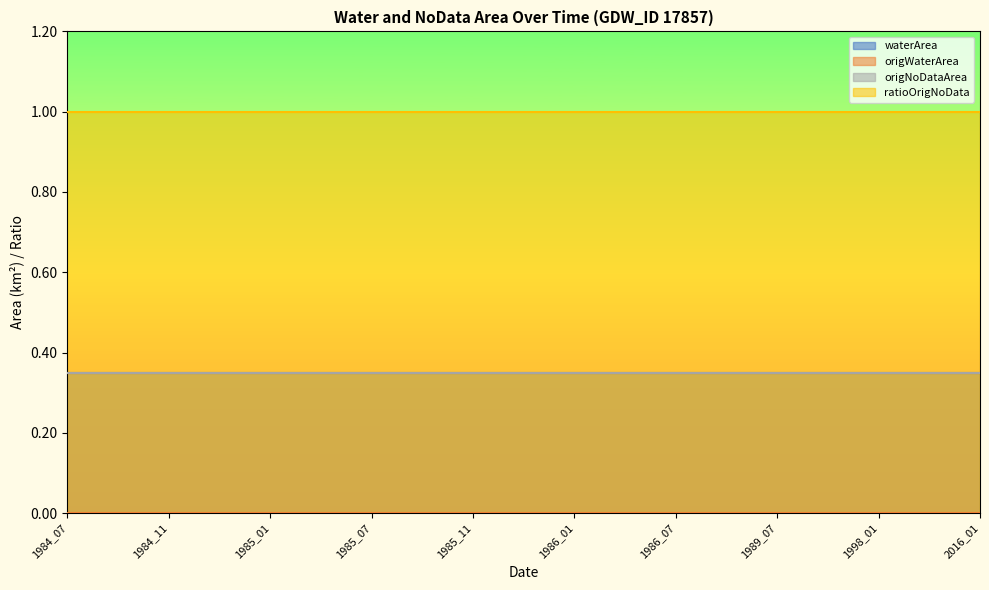

True or false: origNoDataArea and waterArea intersect in this chart.

False